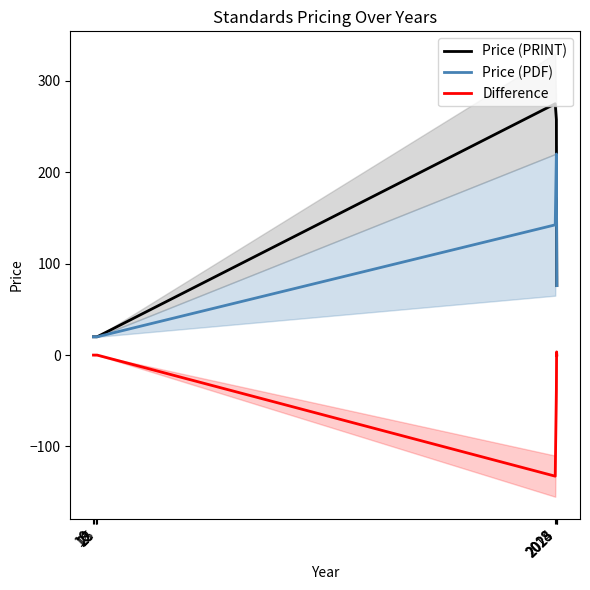

What is the difference between the second highest and second lowest values in the Difference series?

38.0